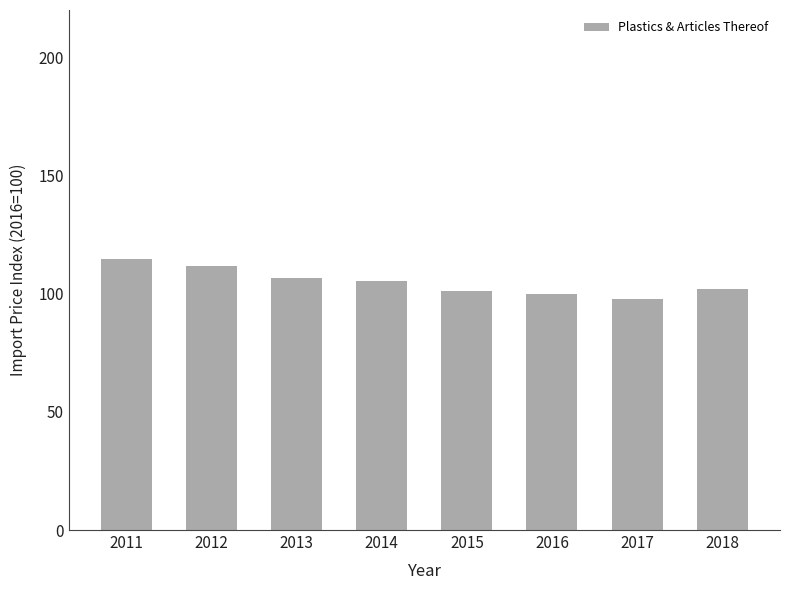

Which category has the lowest value across all series?

2017